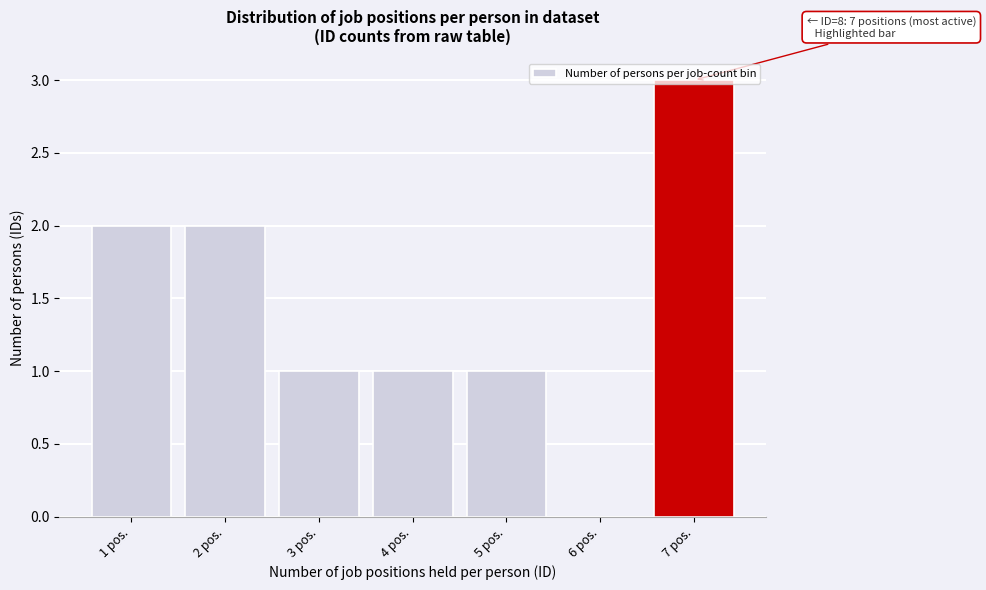

Which category has the highest value across all series?

7 pos.